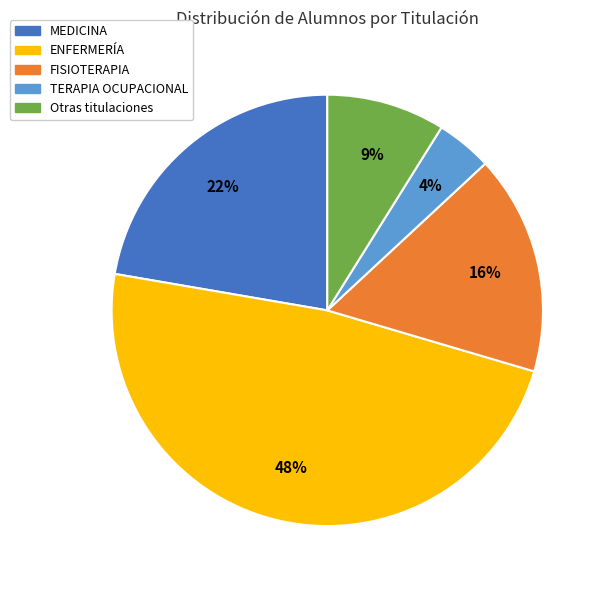

Count the number of slices in the pie.

5